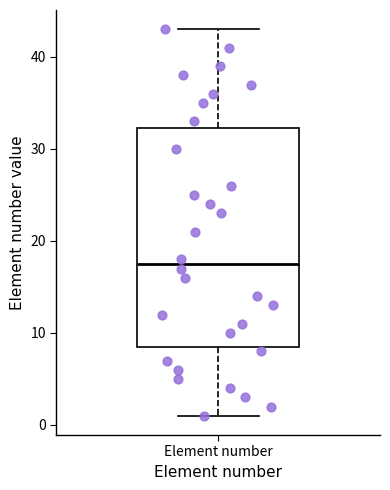

Transcribe this box plot: give where the median line is, the range the box spans, and where the two whiskers end, as read against the y-axis. The values are not printed on the chart, so give them approximately, as read against the axis.

median 18, box 9 to 32, whiskers 1 to 43